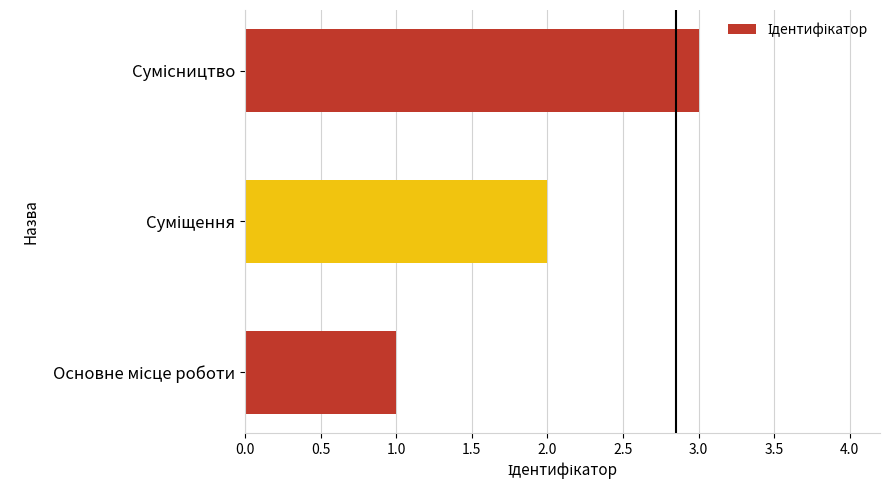

What is the sum of all values?

6